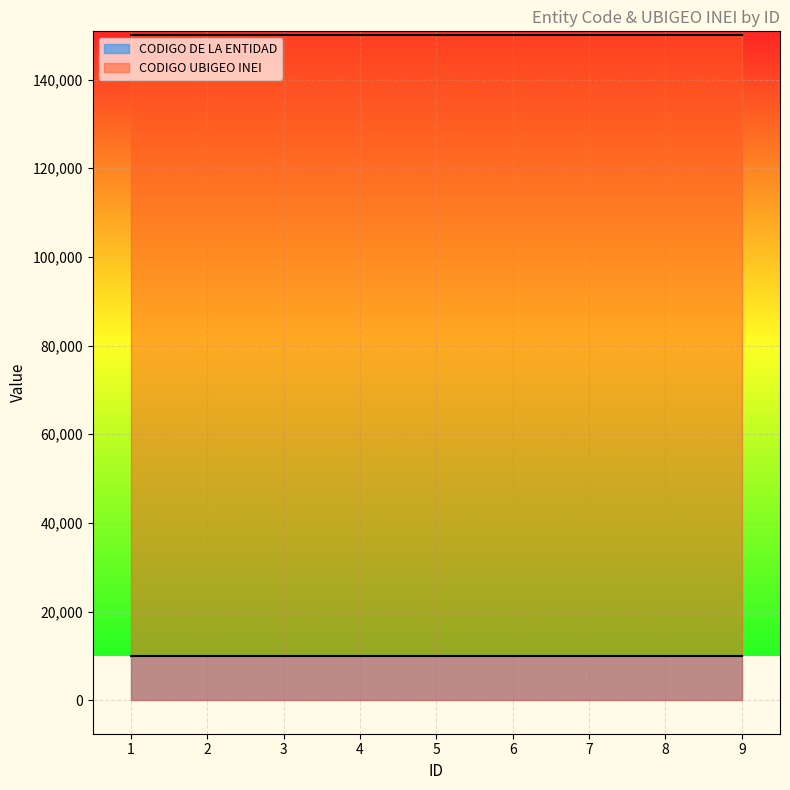

At how many categories does at least one series exceed 75784?

9